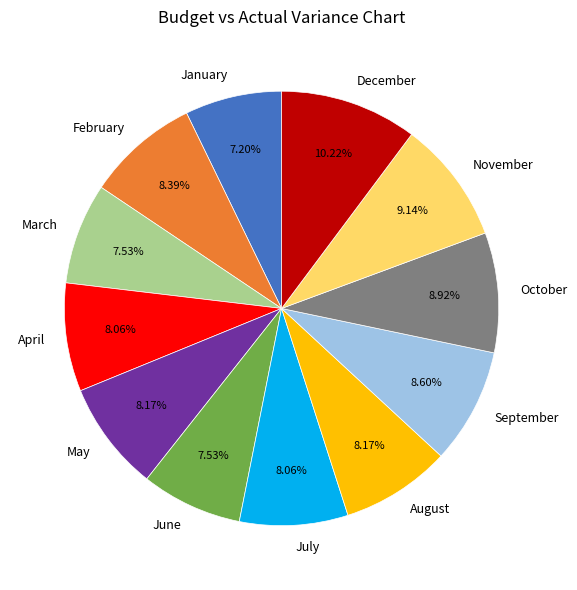

To the nearest percent, what is the combined percentage of September and November?

18%